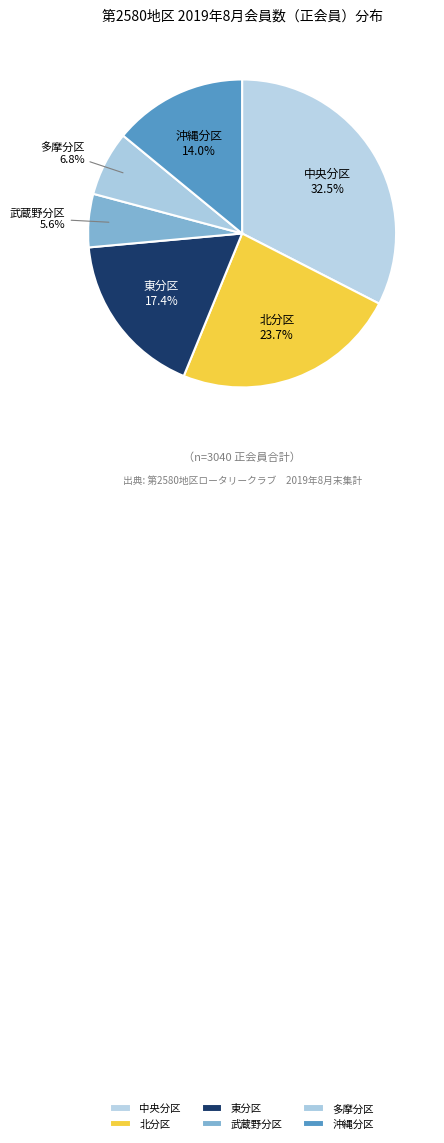

What is the ratio of the value at 中央分区 to the value at 沖縄分区?

2.3